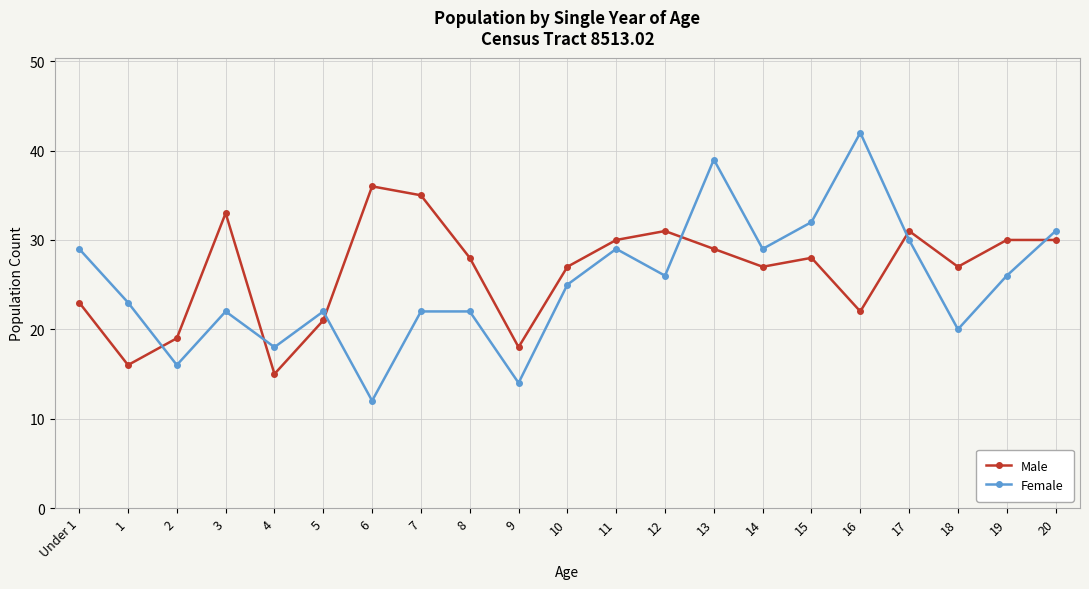

What is the value of the Male point at the 21st from the left?

30